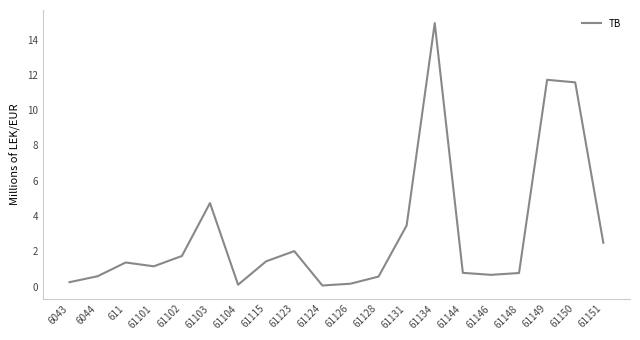

What is the difference between the maximum and minimum values?

14.9